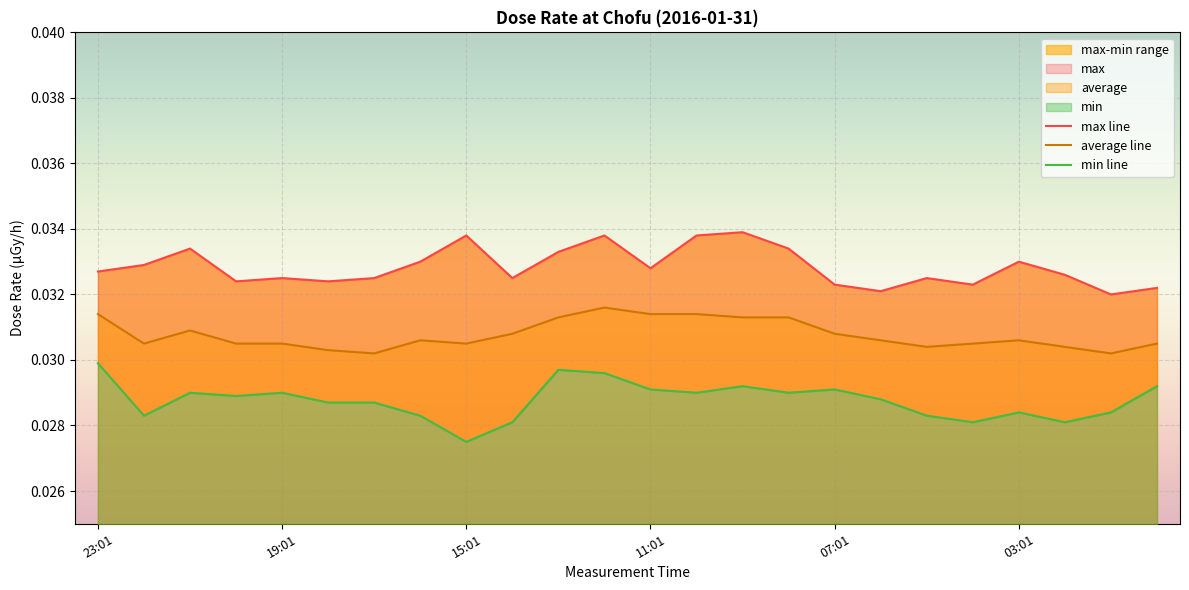

Which series has the widest spread of values?

min line